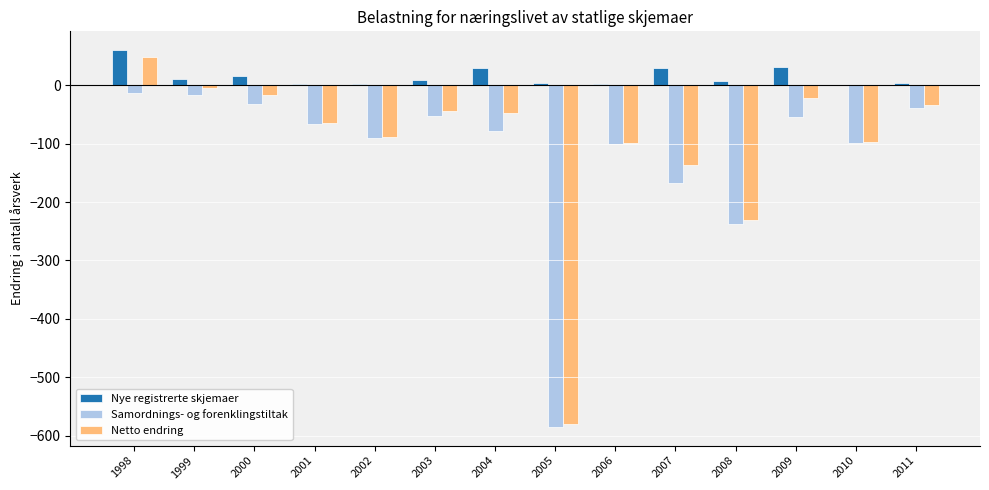

How many values in the Nye registrerte skjemaer series exceed 8?

7